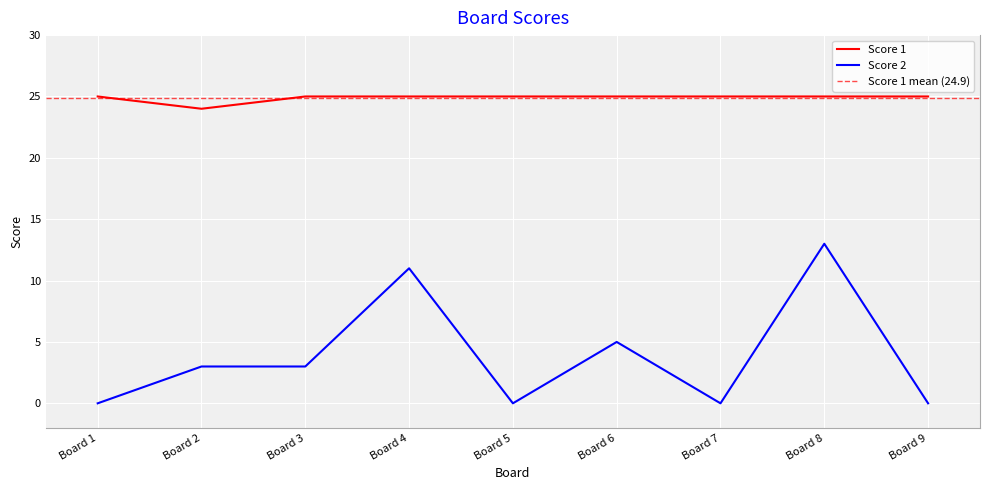

Is the value of Score 2 at Board 8 greater than the value of Score 1 at Board 2?

No